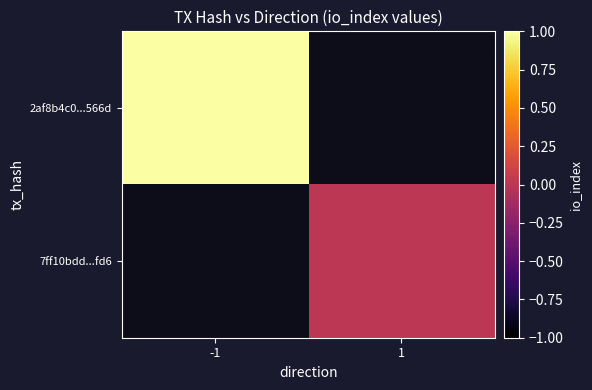

What is the maximum value shown in the chart?

1.0